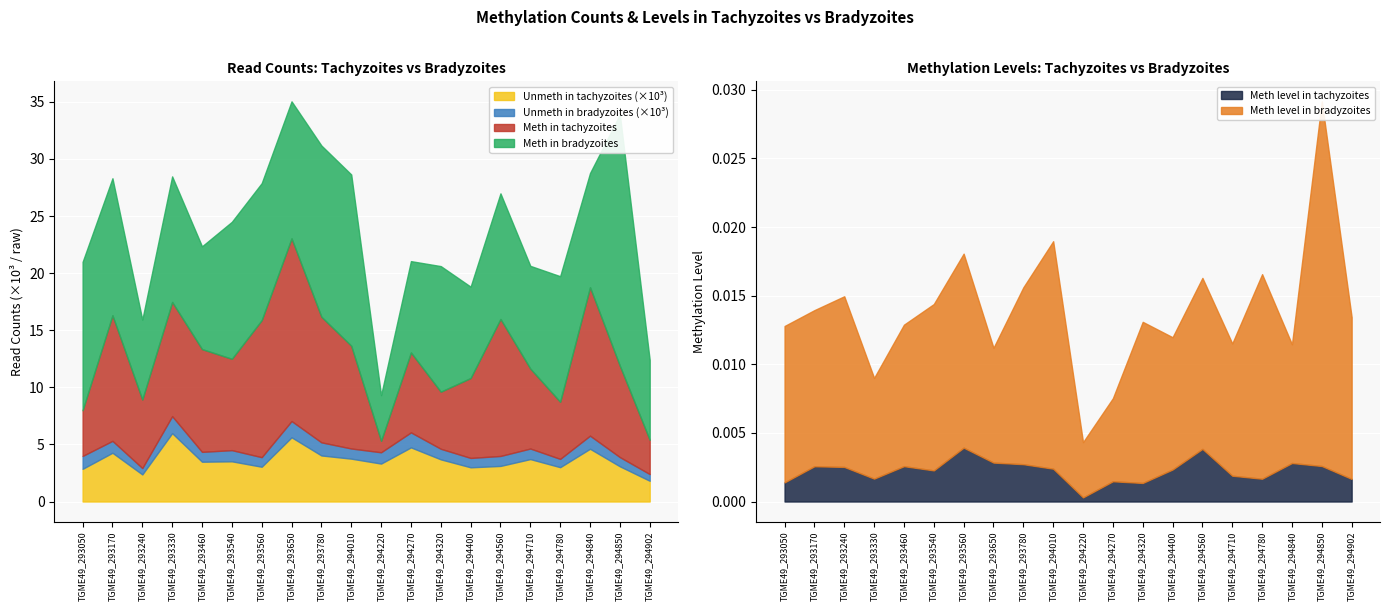

What is the value of the Unmeth in tachyzoites point at the 19th from the left?

3084.0